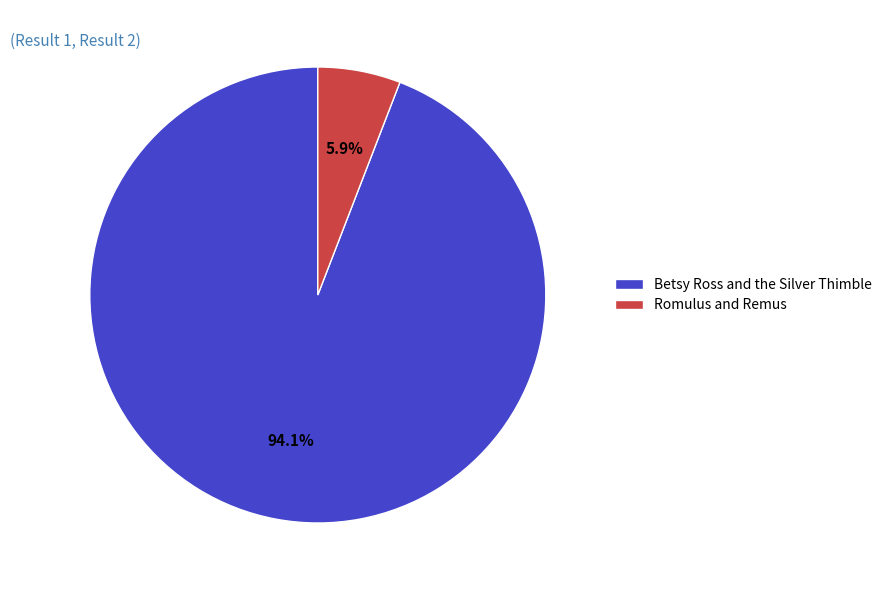

True or false: Romulus and Remus accounts for 6% of the total.

True